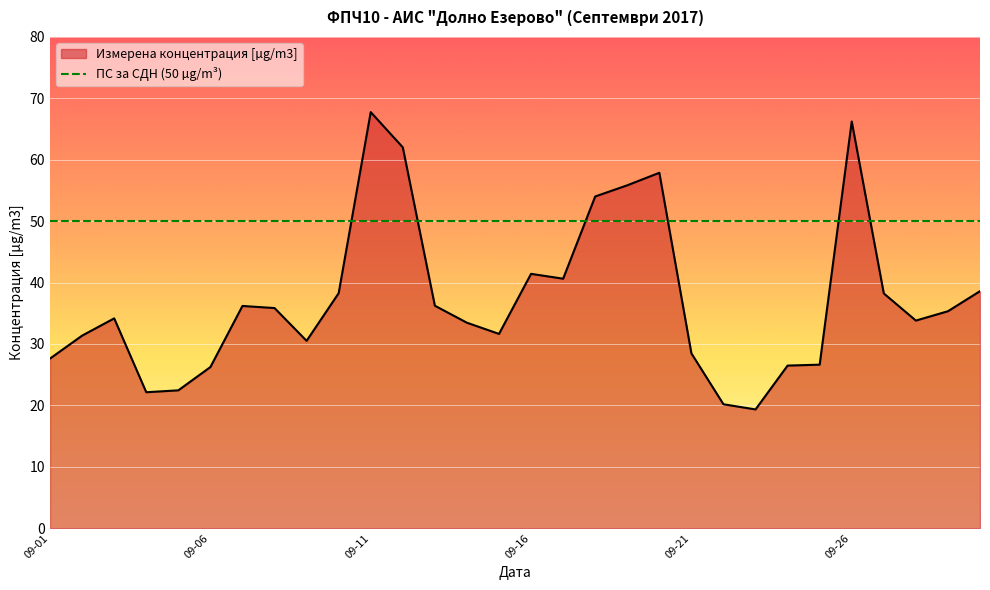

What is the sum of all values?

1119.0